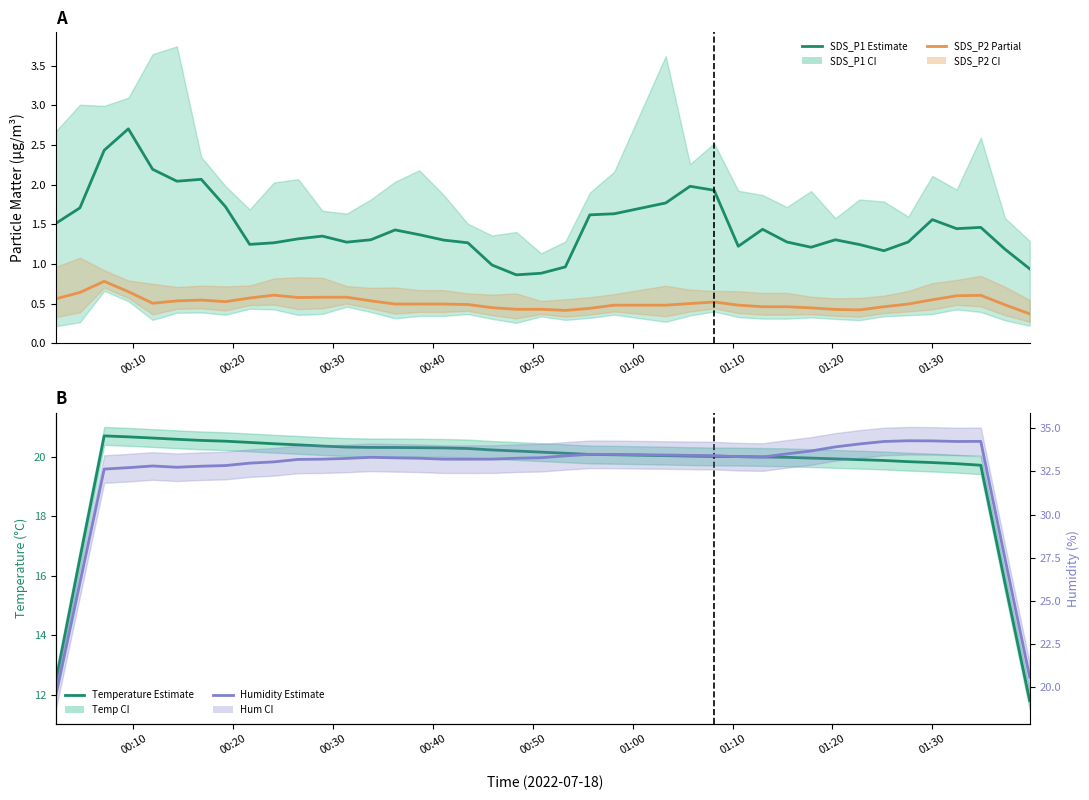

What is the average value of the BME280 Humidity series?

32.4